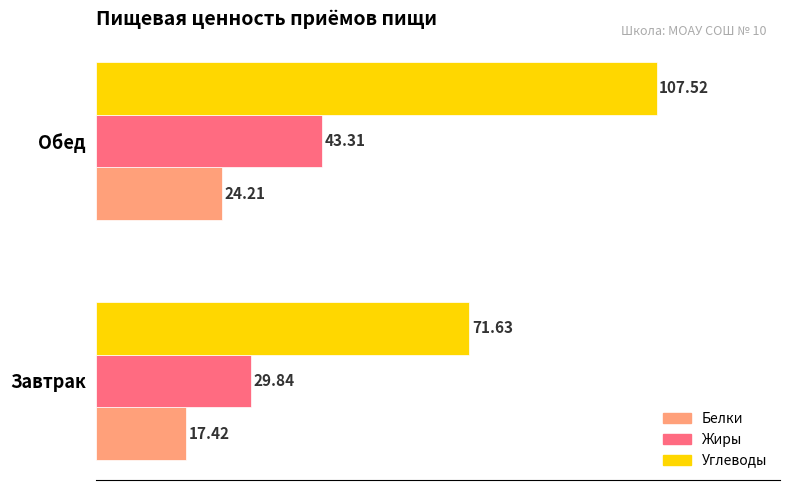

At which category is the sum across all series the highest?

Обед